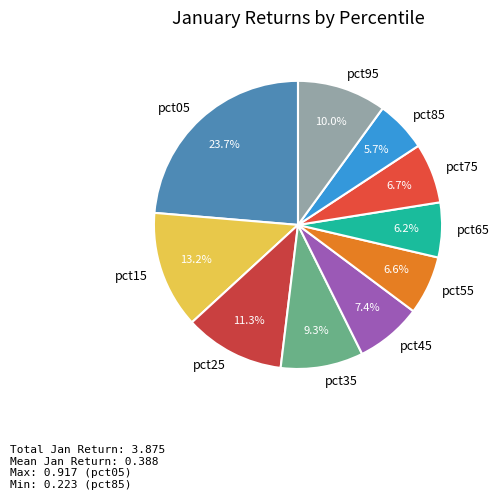

How many segments does this pie chart have?

10